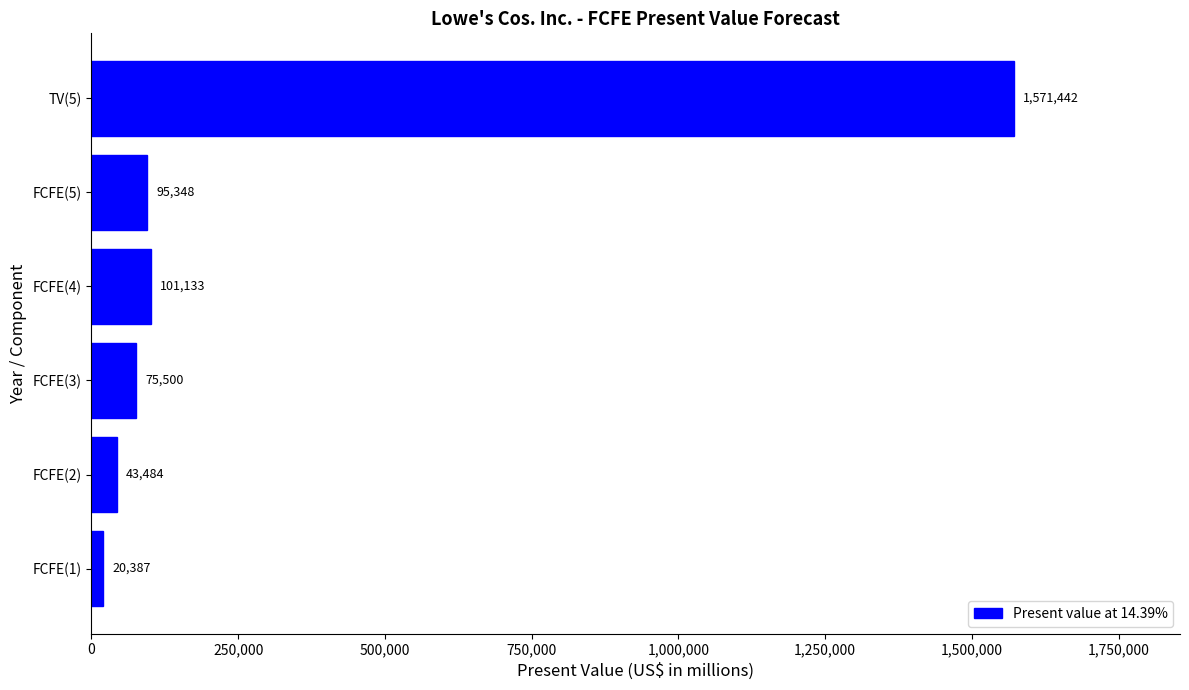

How many data points does each series have?

6